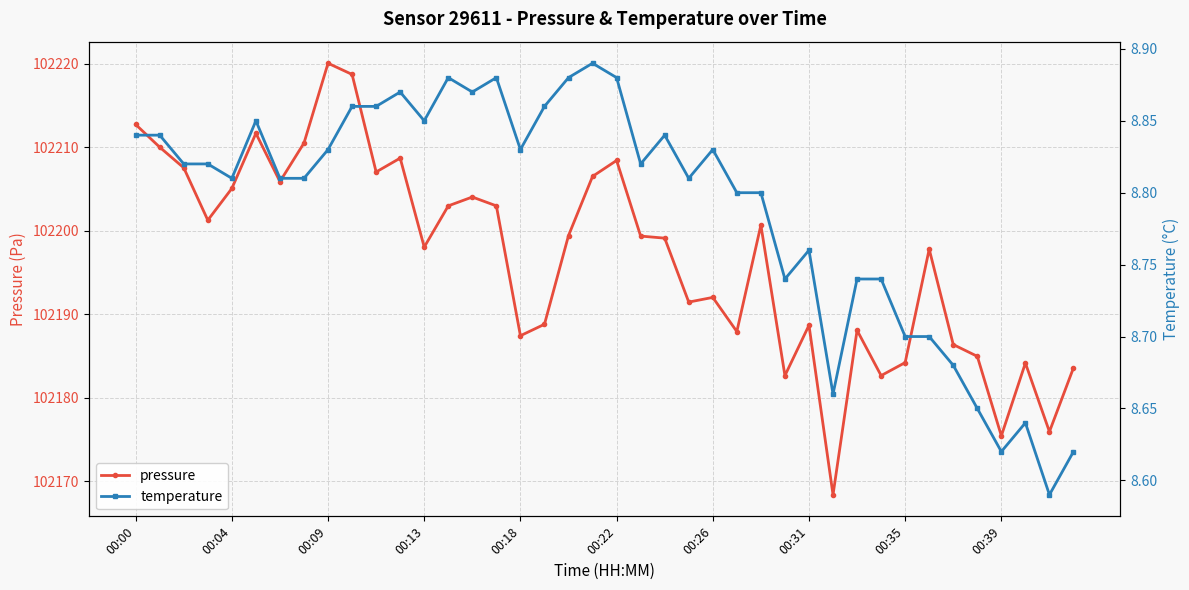

How many interior local valleys does the temperature series have?

10